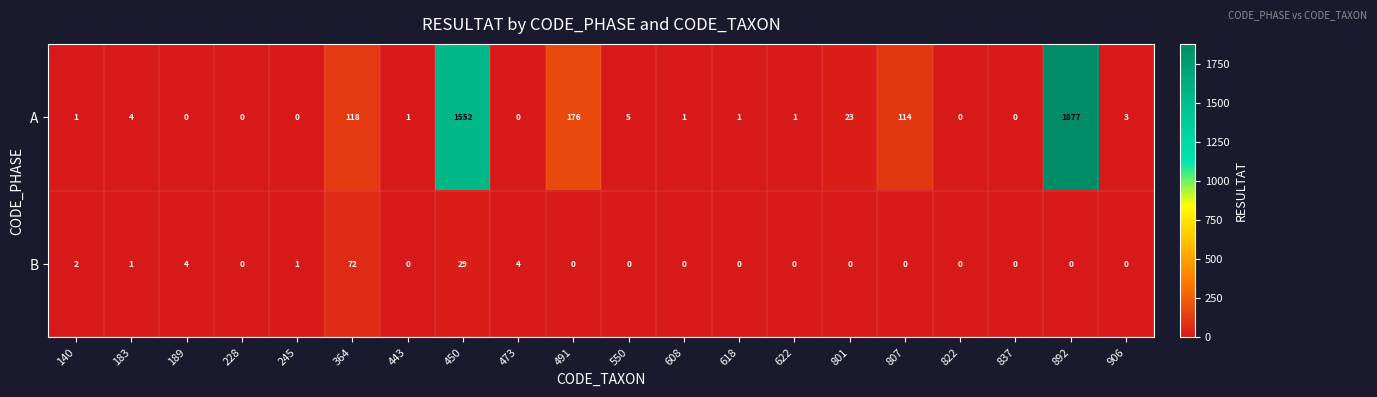

What is the difference between the A values at 801 and 140?

22